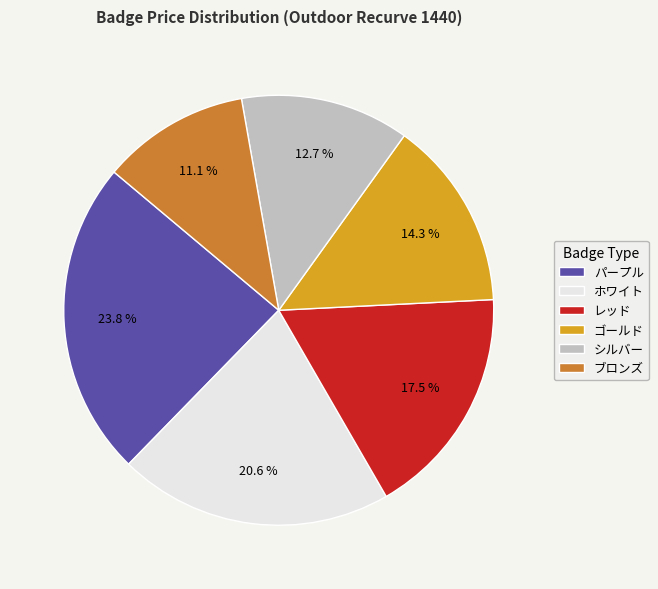

To the nearest percent, what portion does シルバー represent?

13%